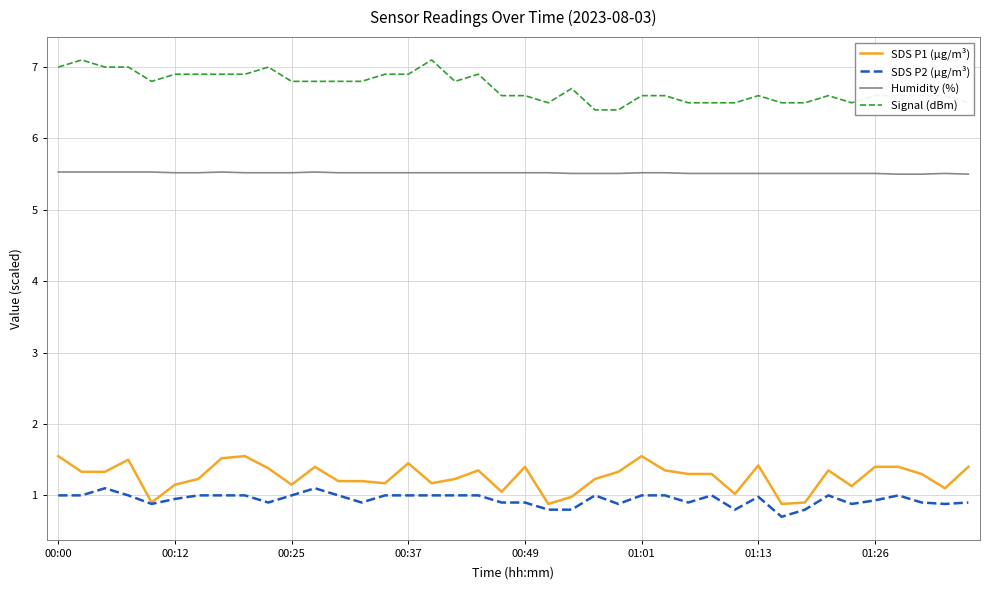

Rank the series by their maximum value, from lowest to highest.

SDS P2 (μg/m³), SDS P1 (μg/m³), Humidity (%), Signal (dBm)